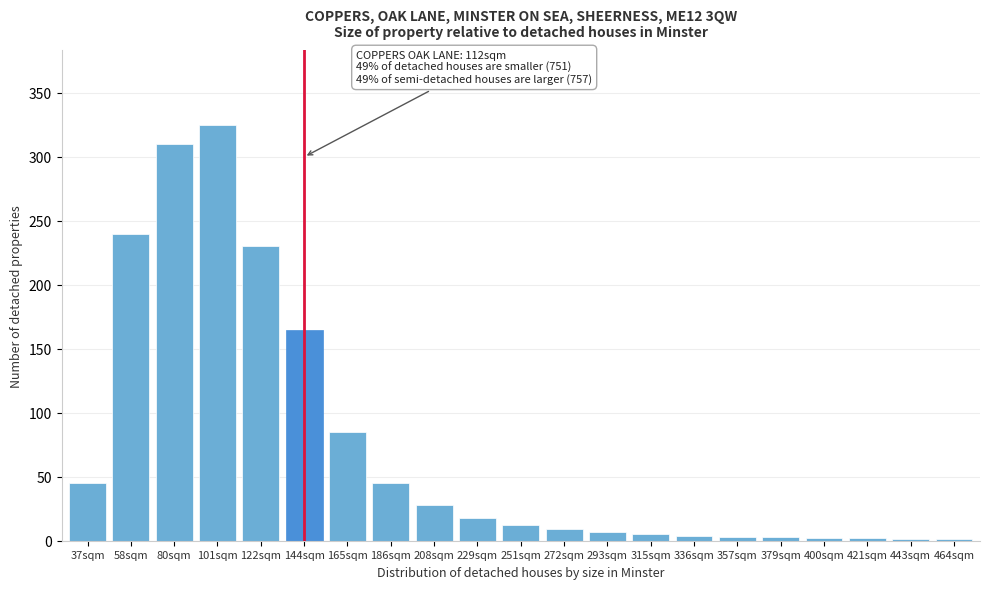

What is the change in value from 122sqm to 186sqm?

-185